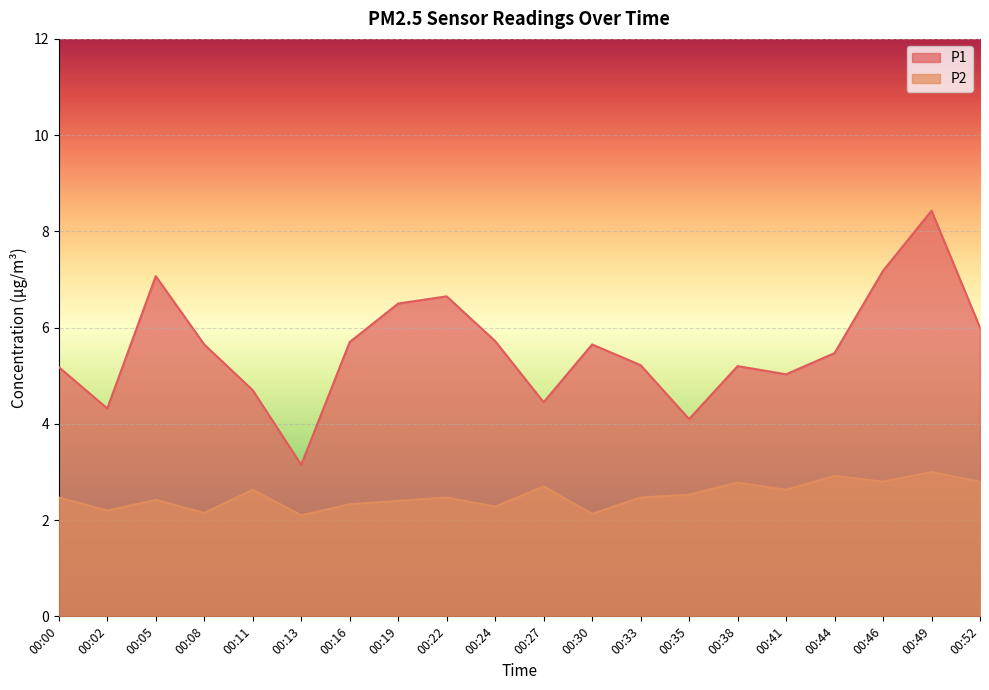

Which has a higher value, 00:49 or 00:22?

00:49